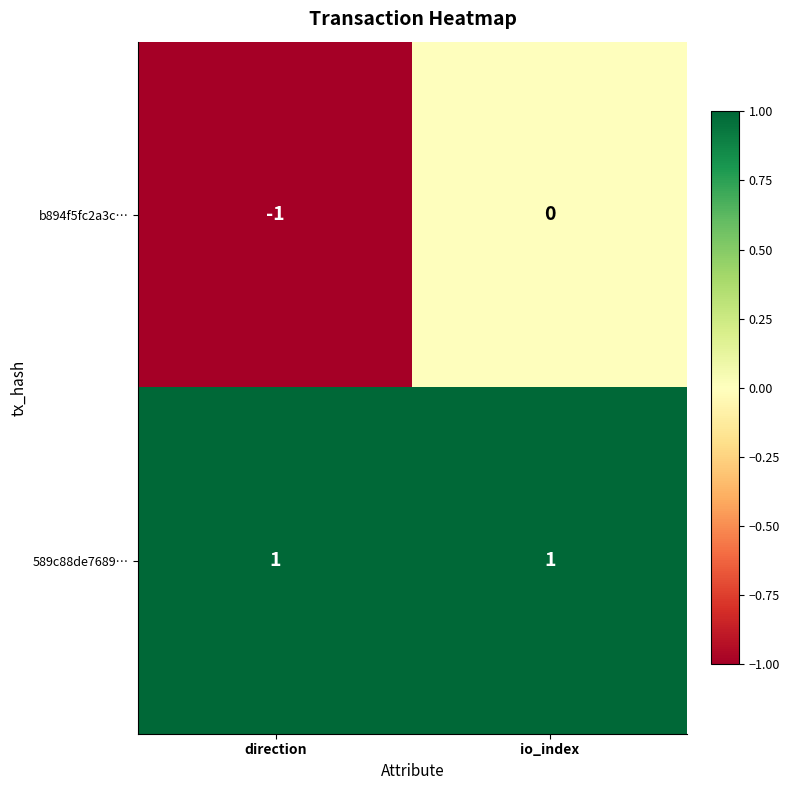

Rank the series by their average value, from highest to lowest.

589c88de7689…, b894f5fc2a3c…